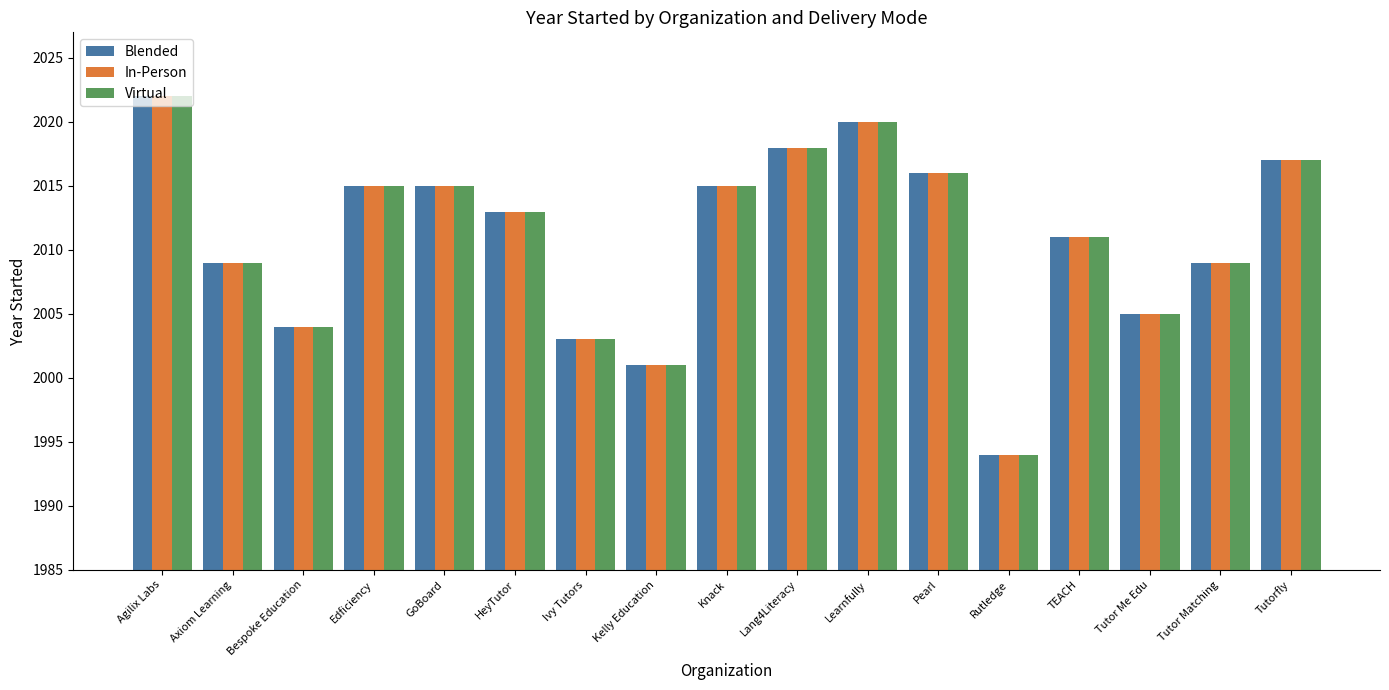

Which label corresponds to the smallest value in the chart?

Rutledge